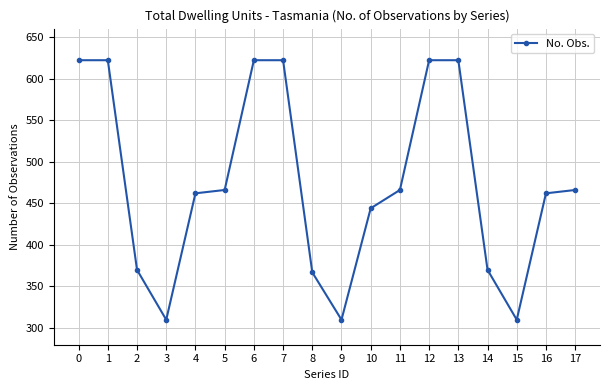

Reading right to left, extract all data points from this chart.

17=466	16=462	15=310	14=370	13=622	12=622	11=466	10=444	9=310	8=367	7=622	6=622	5=466	4=462	3=310	2=370	1=622	0=622